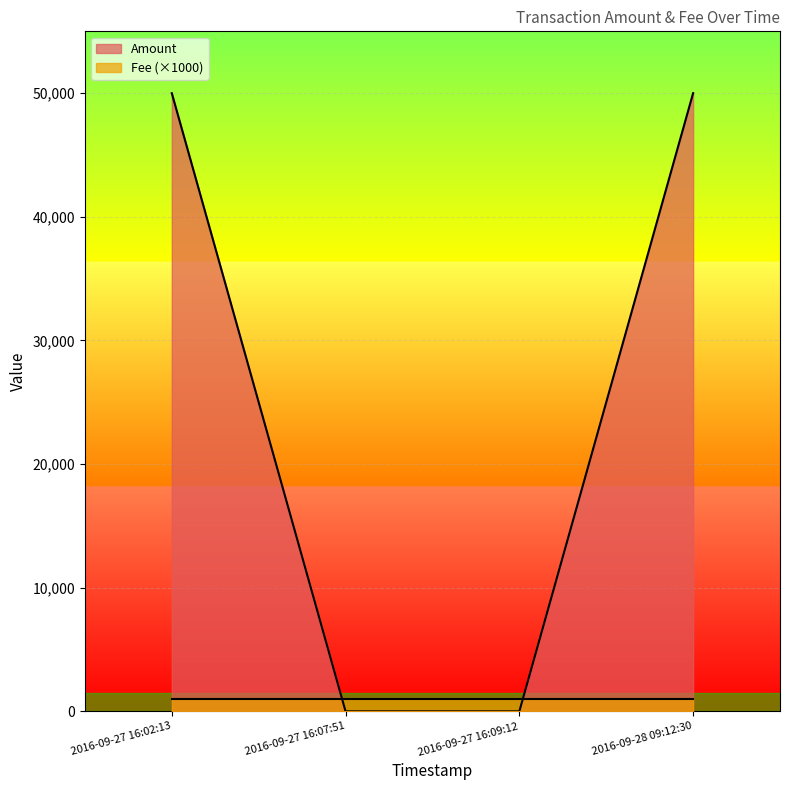

How many positive values are there?

2